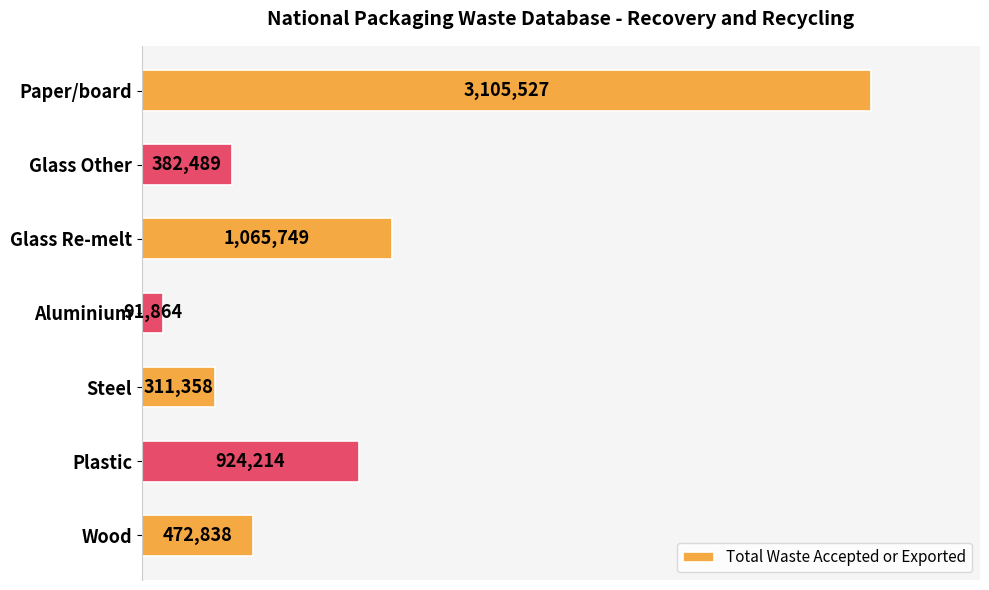

What is the sum of all values?

6354039